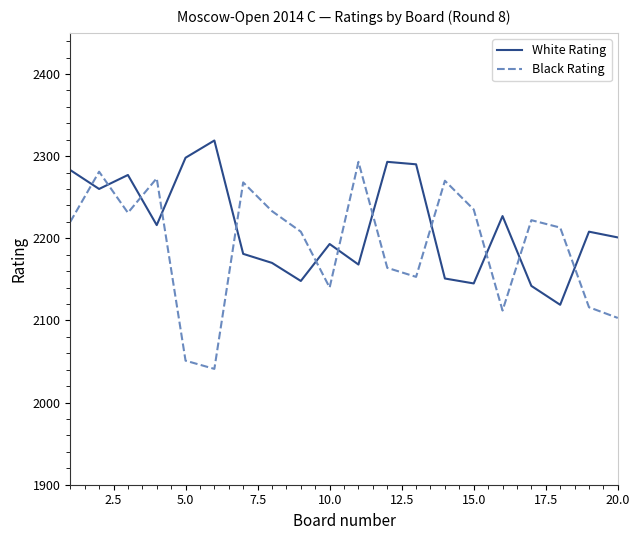

What is the maximum value shown in the chart?

2319